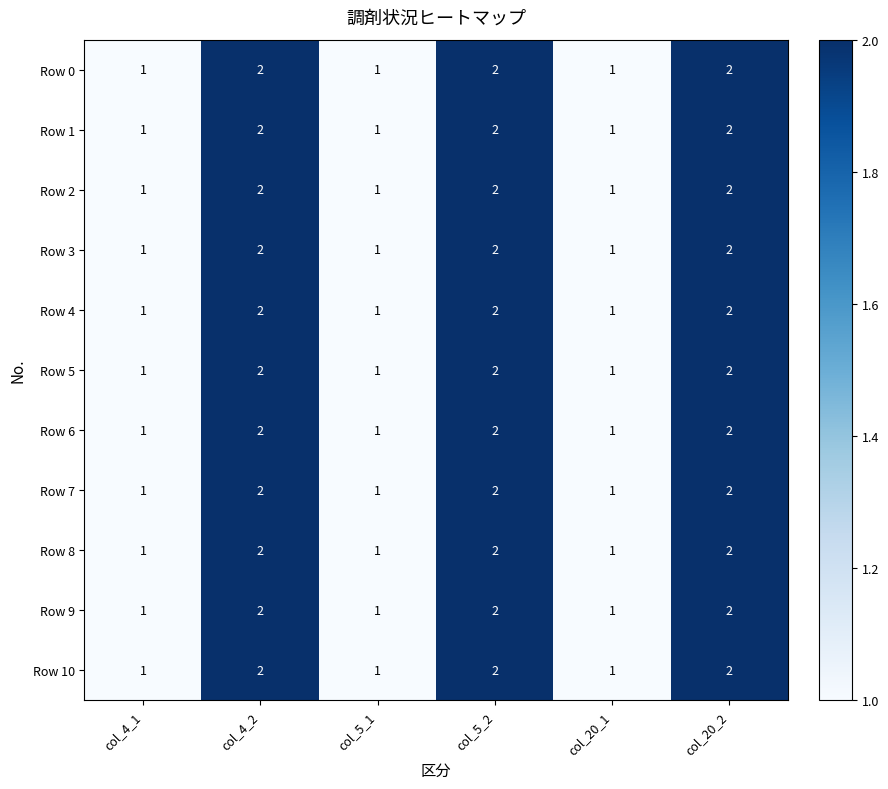

How many Row 1 values are between 1 and 2?

6